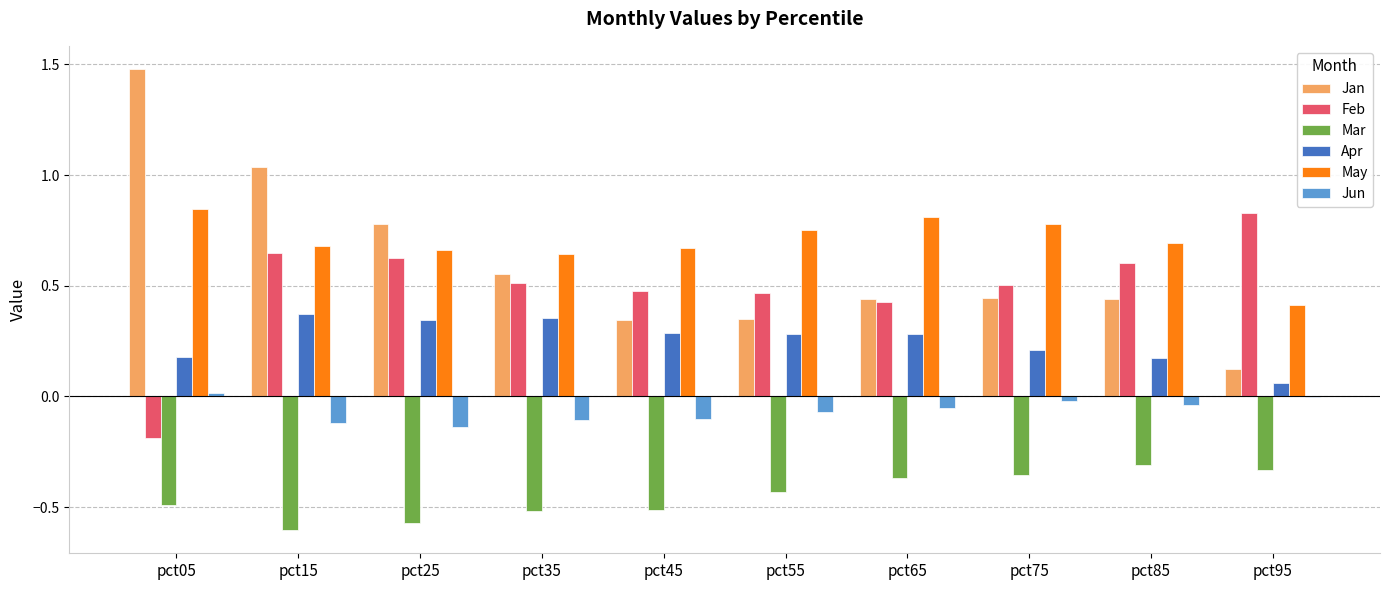

Which label corresponds to the largest value in the chart?

pct05